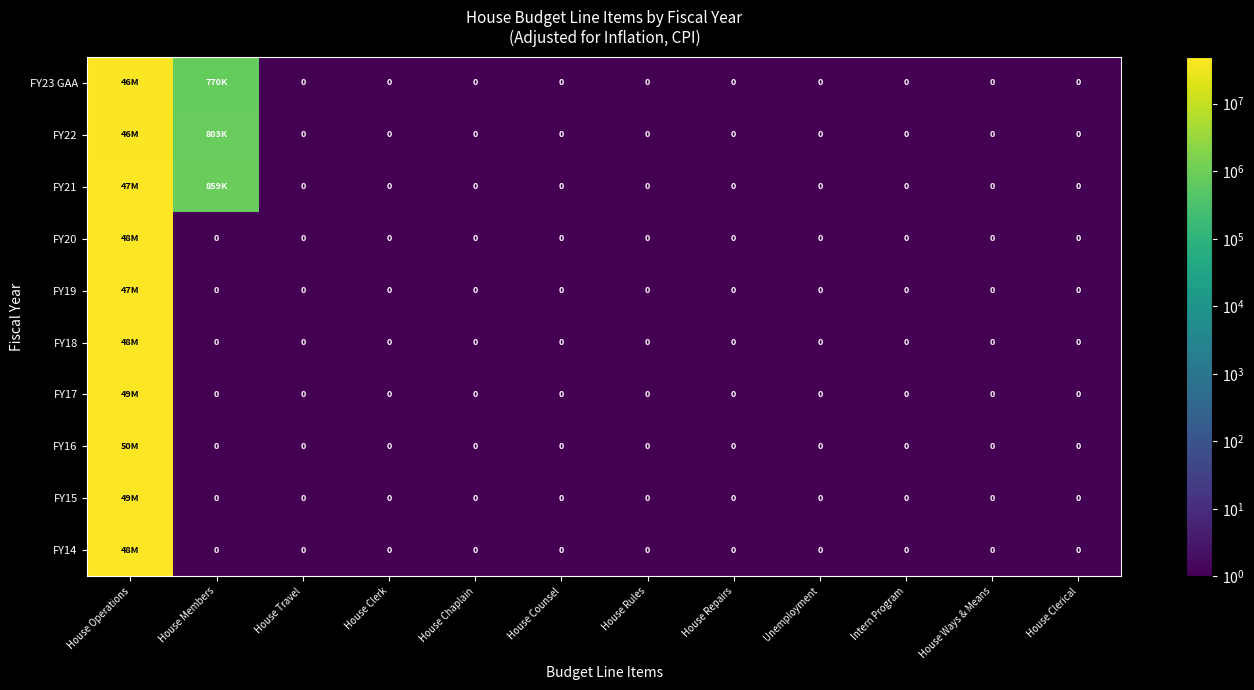

Is the value of FY18 at Unemployment greater than the value of FY14 at House Clerk?

No